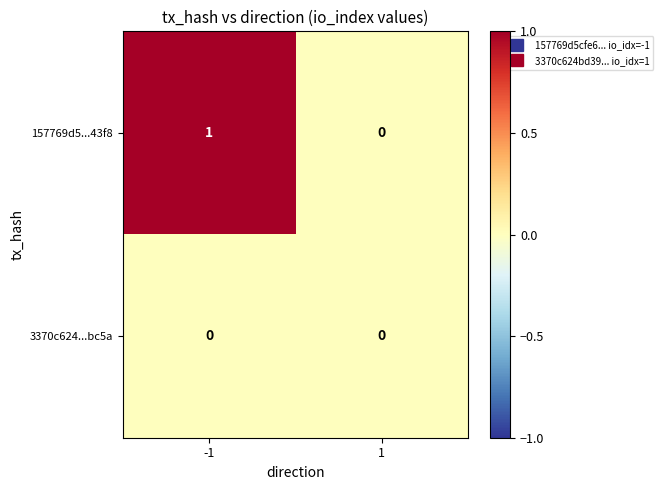

Reading left to right, transcribe all the data shown in this chart.

157769d5...43f8: 1	0
3370c624...bc5a: 0	0